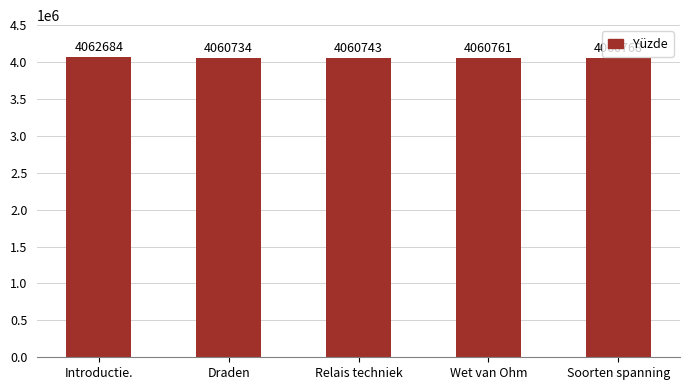

Where does the data first go above 4060761?

Introductie.